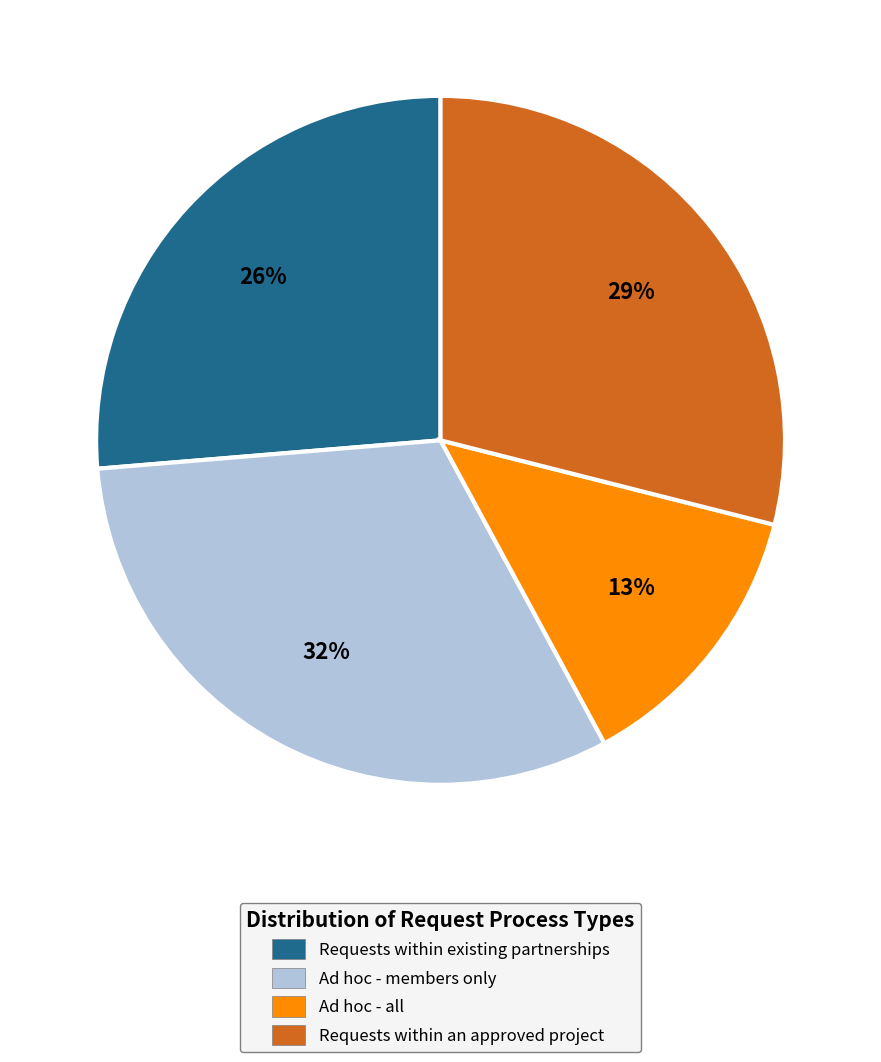

How many segments does this pie chart have?

4